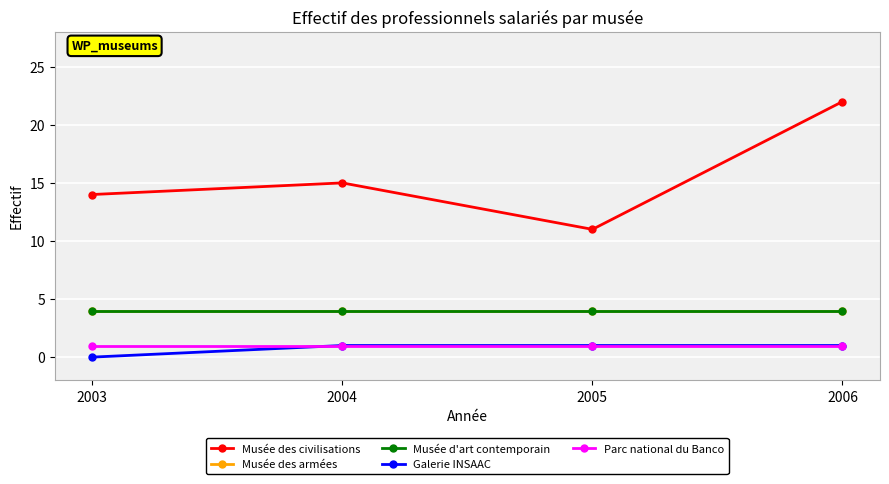

Reading left to right, extract all data points from this chart.

Musée des civilisations: 2003=14	2004=15	2005=11	2006=22
Musée des armées: 2003=4	2004=4	2005=4	2006=4
Musée d'art contemporain: 2003=4	2004=4	2005=4	2006=4
Galerie INSAAC: 2003=0	2004=1	2005=1	2006=1
Parc national du Banco: 2003=1	2004=1	2005=1	2006=1